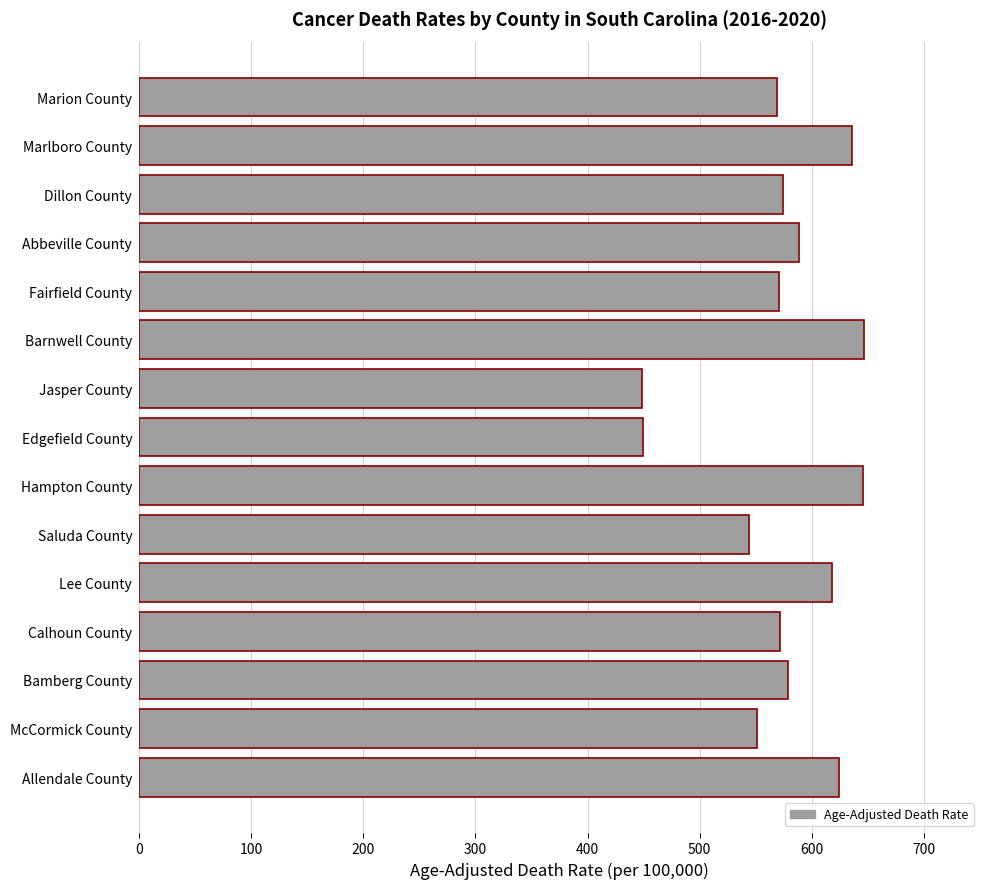

What is the approximate value at Barnwell County?

646.6